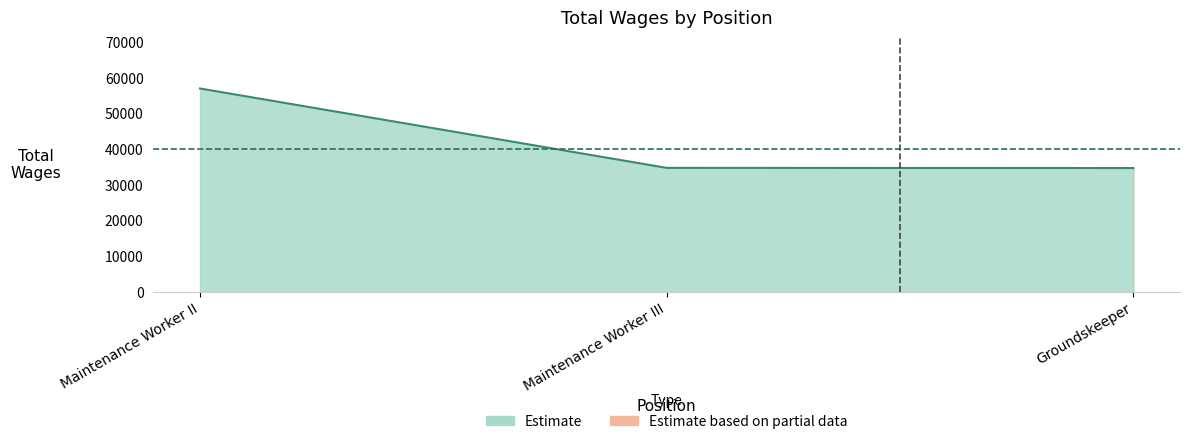

Approximately how many times larger is the value at Maintenance Worker III compared to Groundskeeper?

1.0